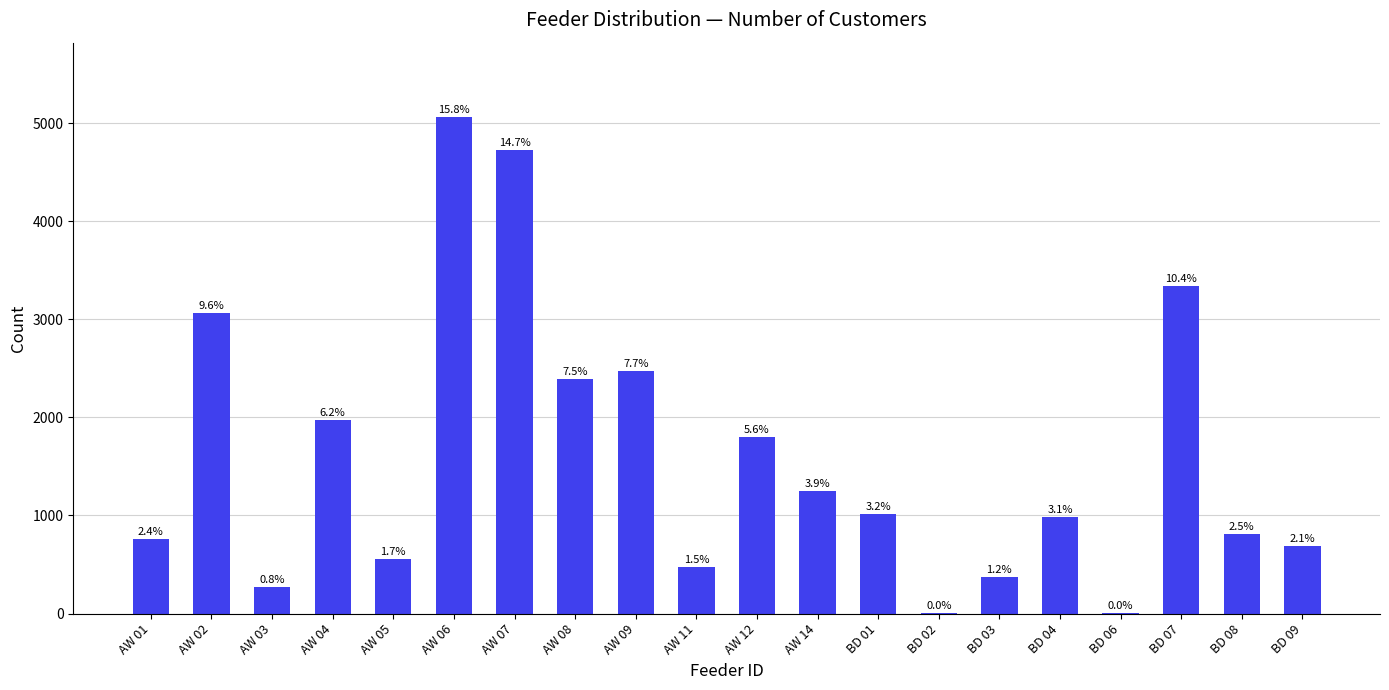

What is the maximum value shown in the chart?

5064